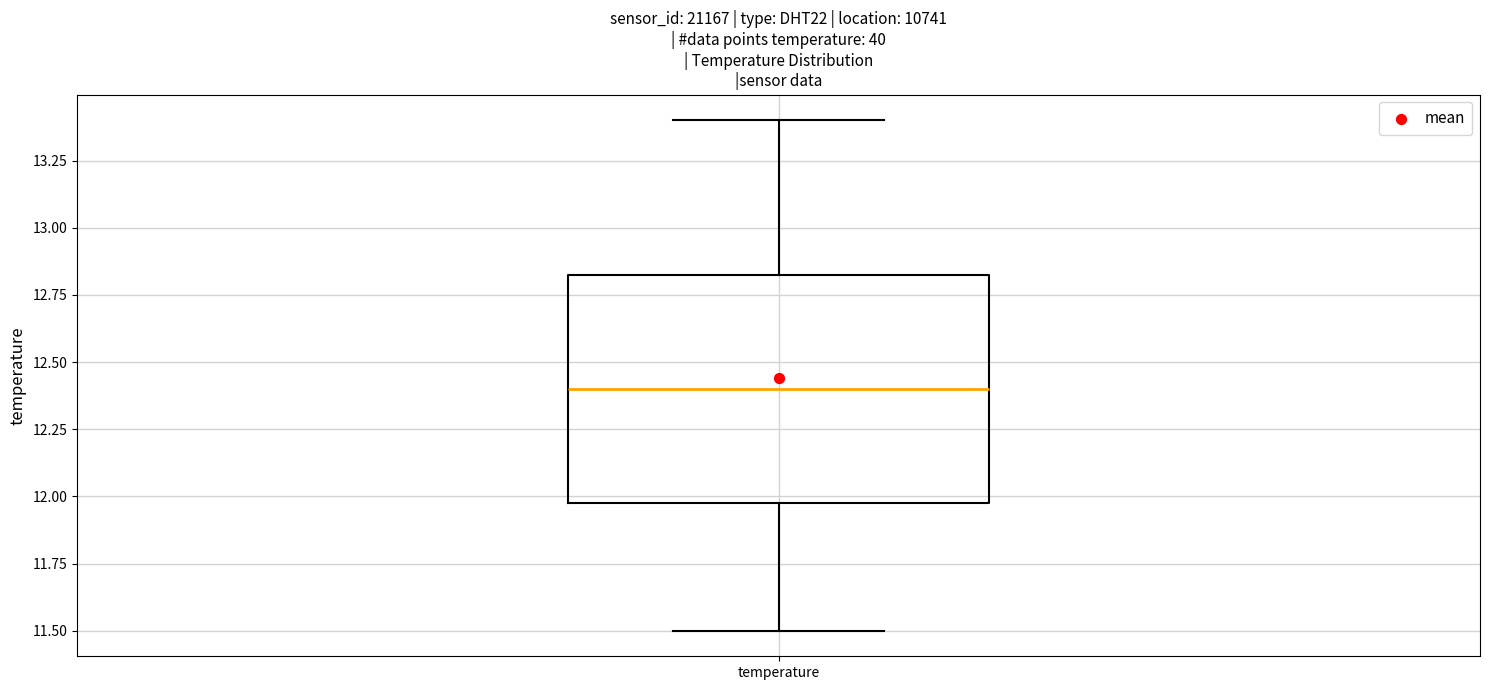

Transcribe this box plot: give where the median line is, the range the box spans, and where the two whiskers end, as read against the y-axis. The values are not printed on the chart, so give them approximately, as read against the axis.

median 12.40, box 12.00 to 12.85, whiskers 11.50 to 13.40